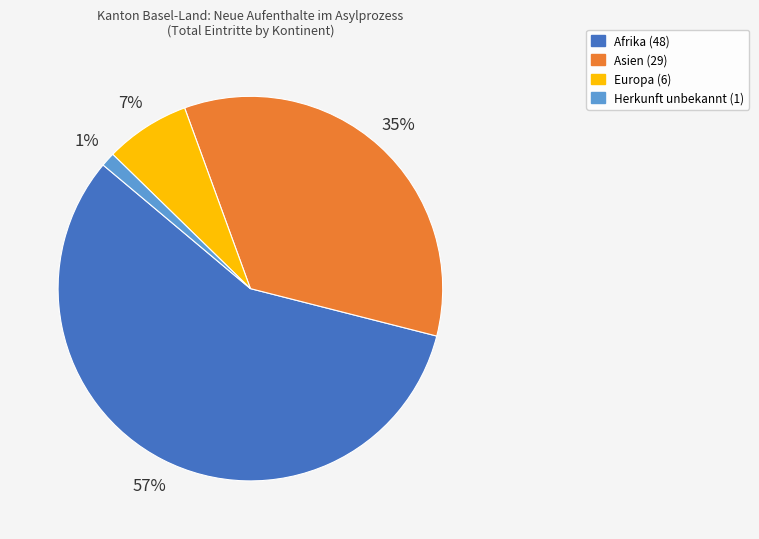

Which has a higher value, Europa or Afrika?

Afrika